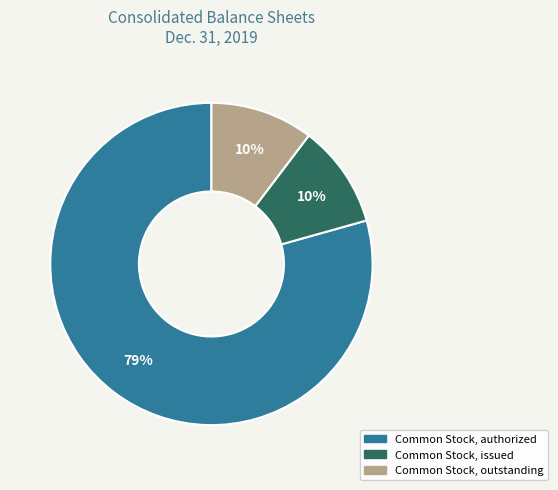

Which has a higher value, Common Stock, issued or Common Stock, authorized?

Common Stock, authorized